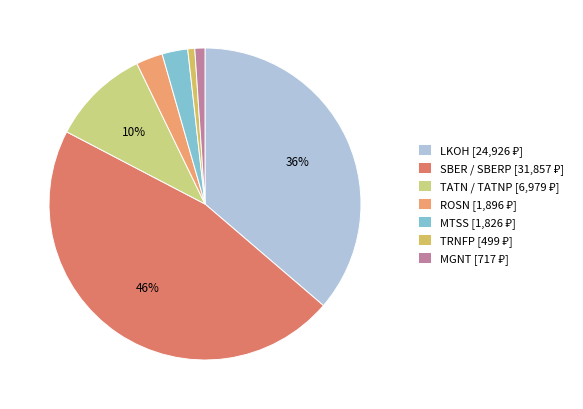

How many slices are in this pie chart?

7